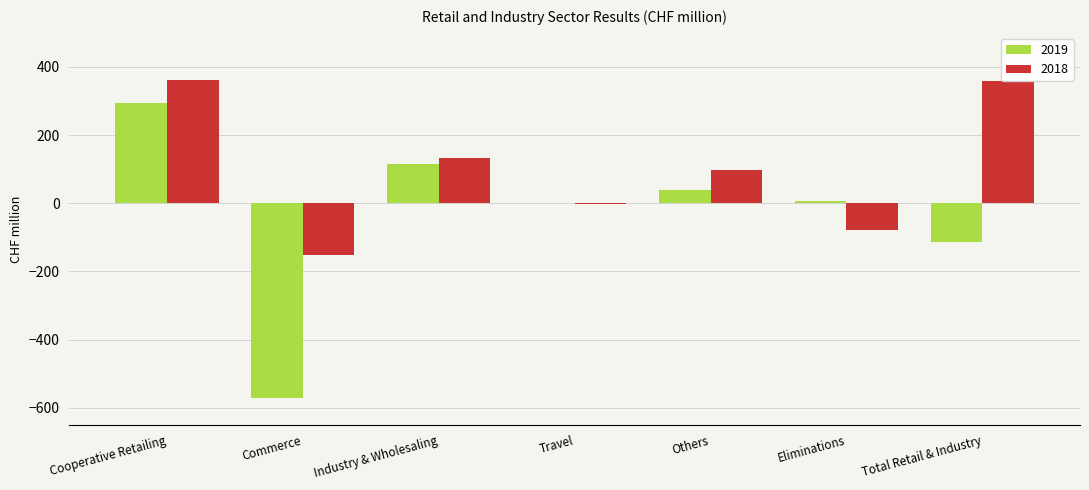

What is the maximum value shown in the chart?

363